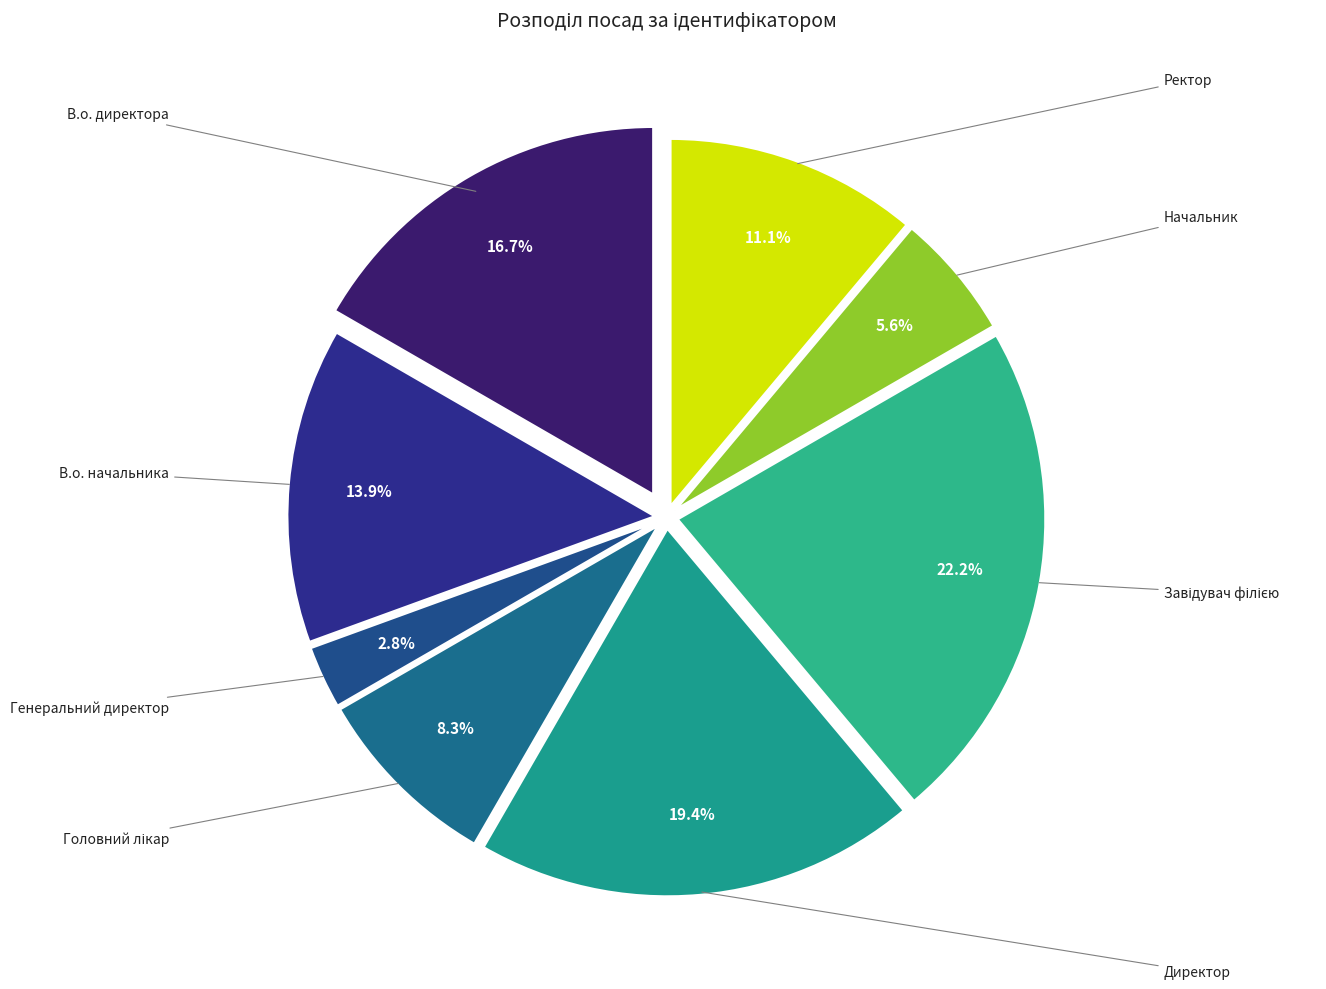

Which slice is the smallest?

Генеральний директор